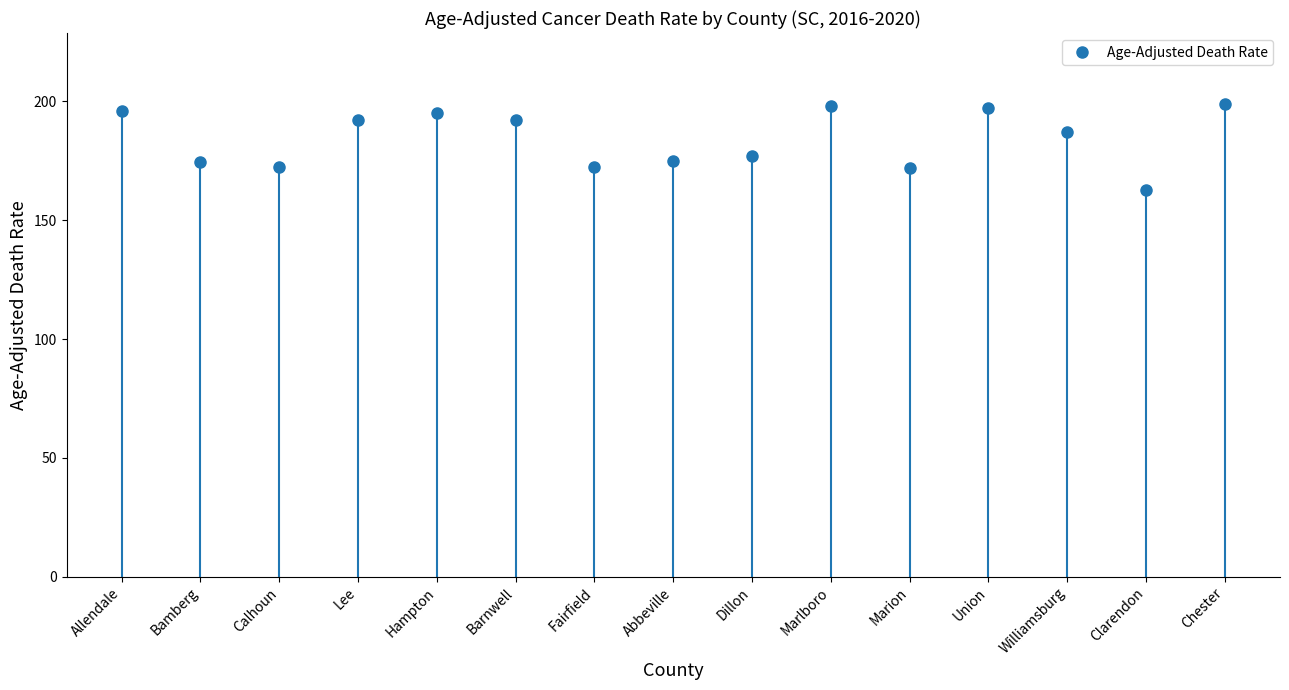

What is the difference between the values at Fairfield and Williamsburg?

14.7